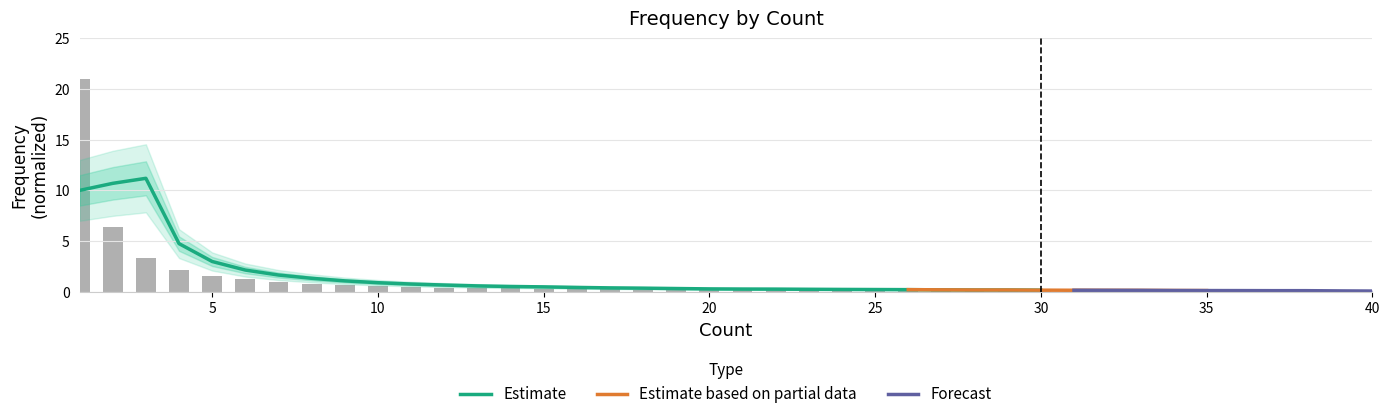

List the labels in order of value, largest first.

1, 2, 3, 4, 5, 6, 7, 8, 9, 10, 11, 12, 13, 14, 15, 16, 17, 18, 20, 19, 24, 22, 21, 23, 25, 27, 28, 26, 31, 29, 30, 34, 33, 35, 40, 38, 32, 36, 39, 37